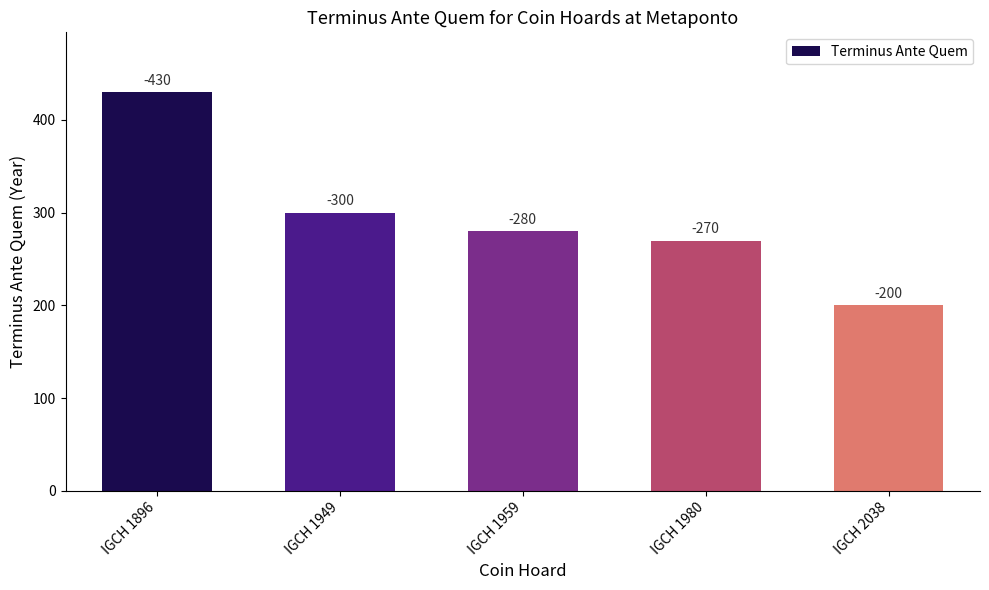

How many data points are above 280?

2